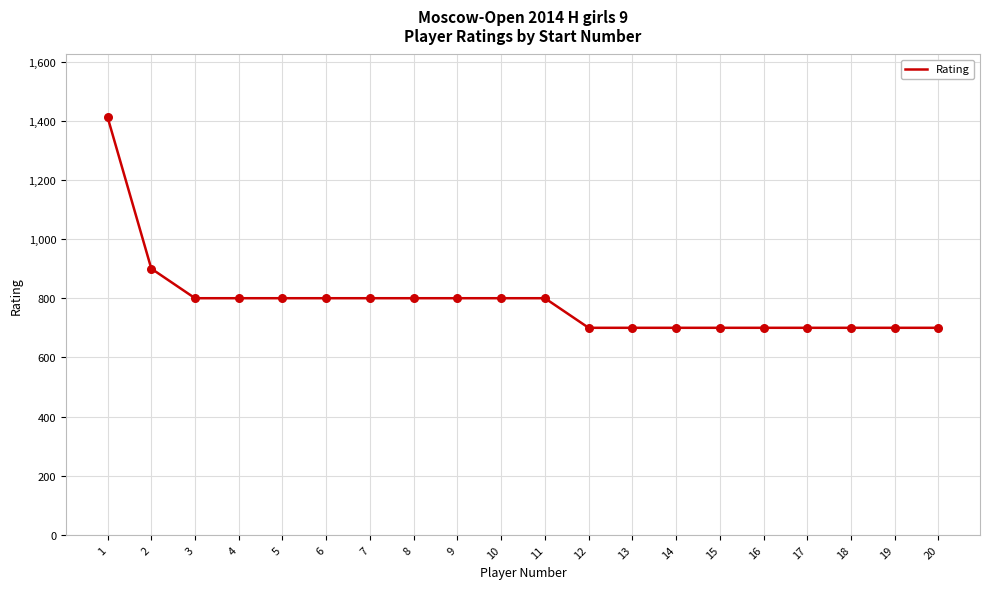

Approximately how many times larger is the value at 18 compared to 19?

1.0